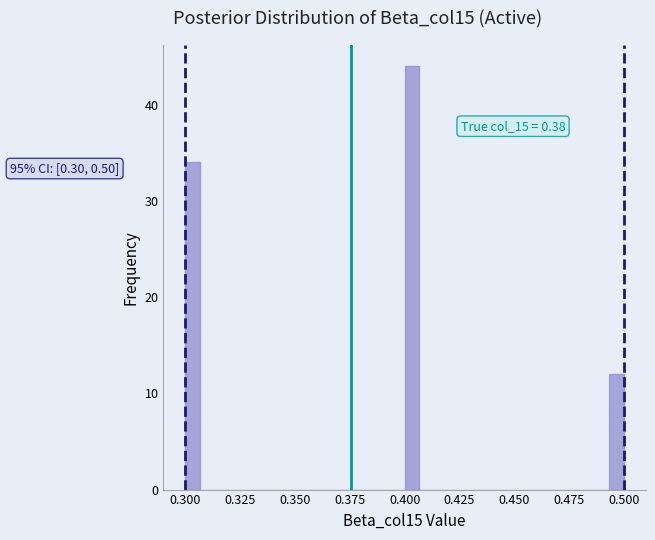

Read against the x-axis, roughly where is the centre of the tallest bar?

0.405